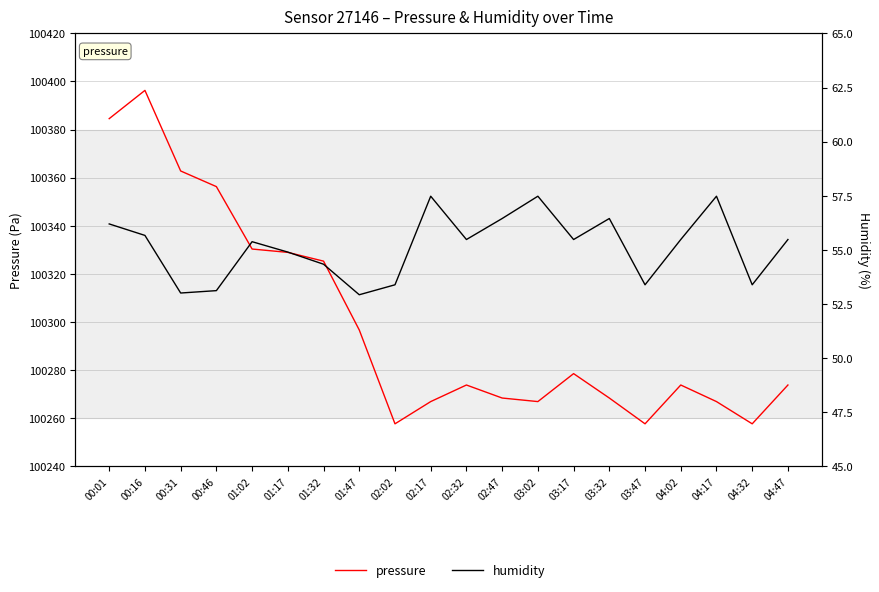

How many series are shown in this chart?

2